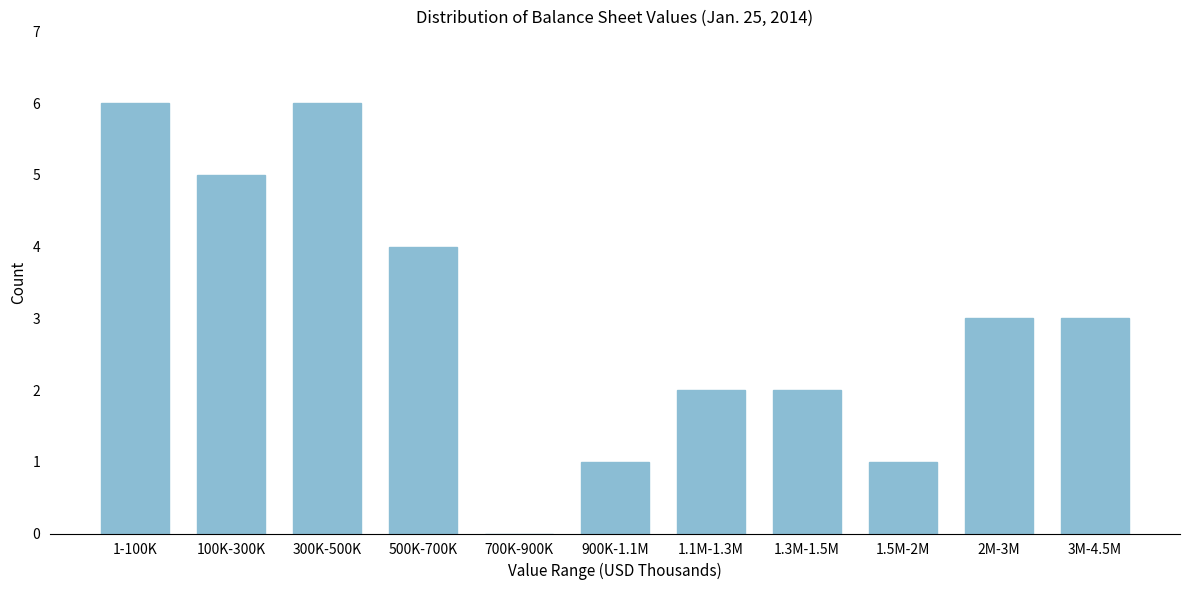

Reading left to right, transcribe all the data shown in this chart.

1-100K=6	100K-300K=5	300K-500K=6	500K-700K=4	700K-900K=0	900K-1.1M=1	1.1M-1.3M=2	1.3M-1.5M=2	1.5M-2M=1	2M-3M=3	3M-4.5M=3